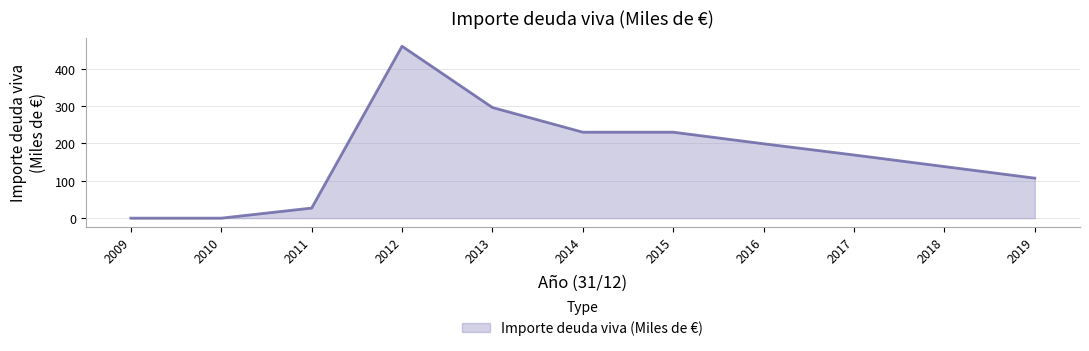

What is the greatest value displayed?

460